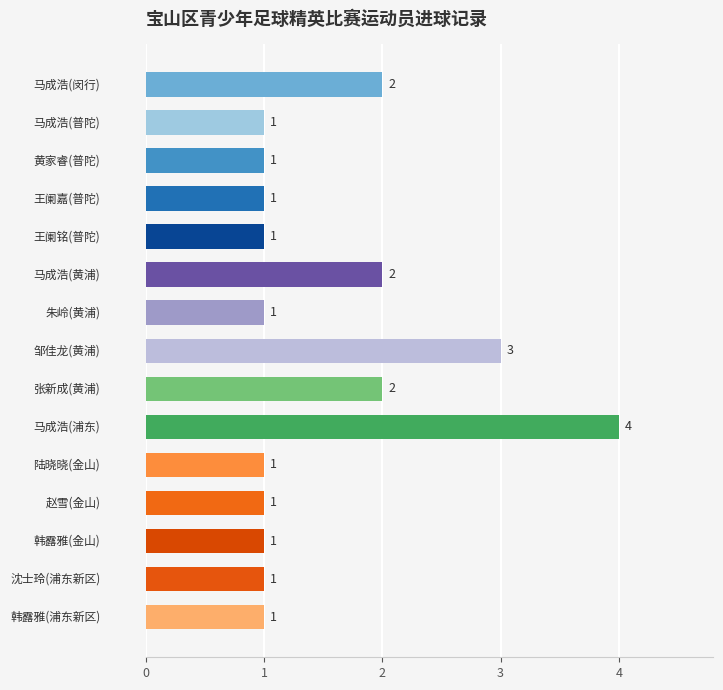

Are the bars horizontal?

Yes